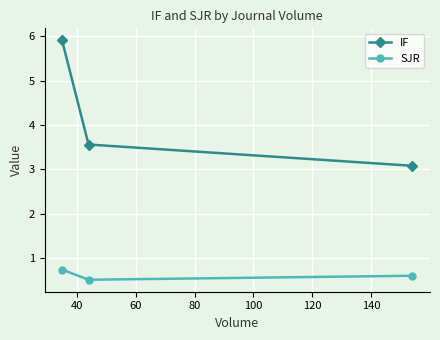

What is the highest value of the SJR series?

0.7